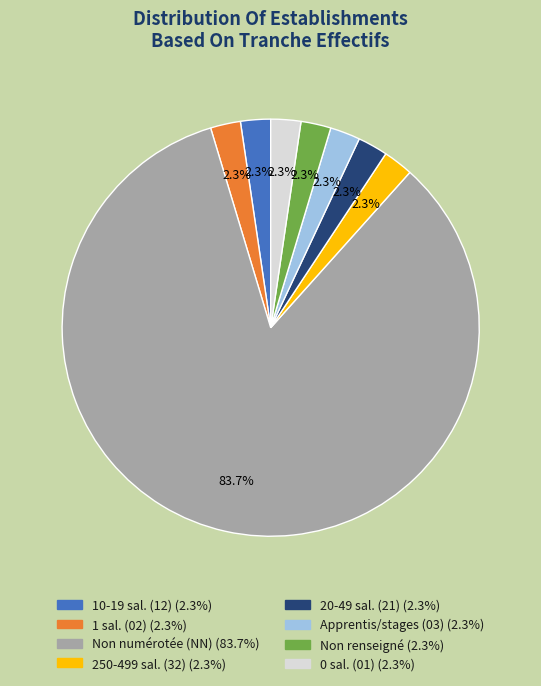

Is there any slice that represents more than half of the pie?

Yes